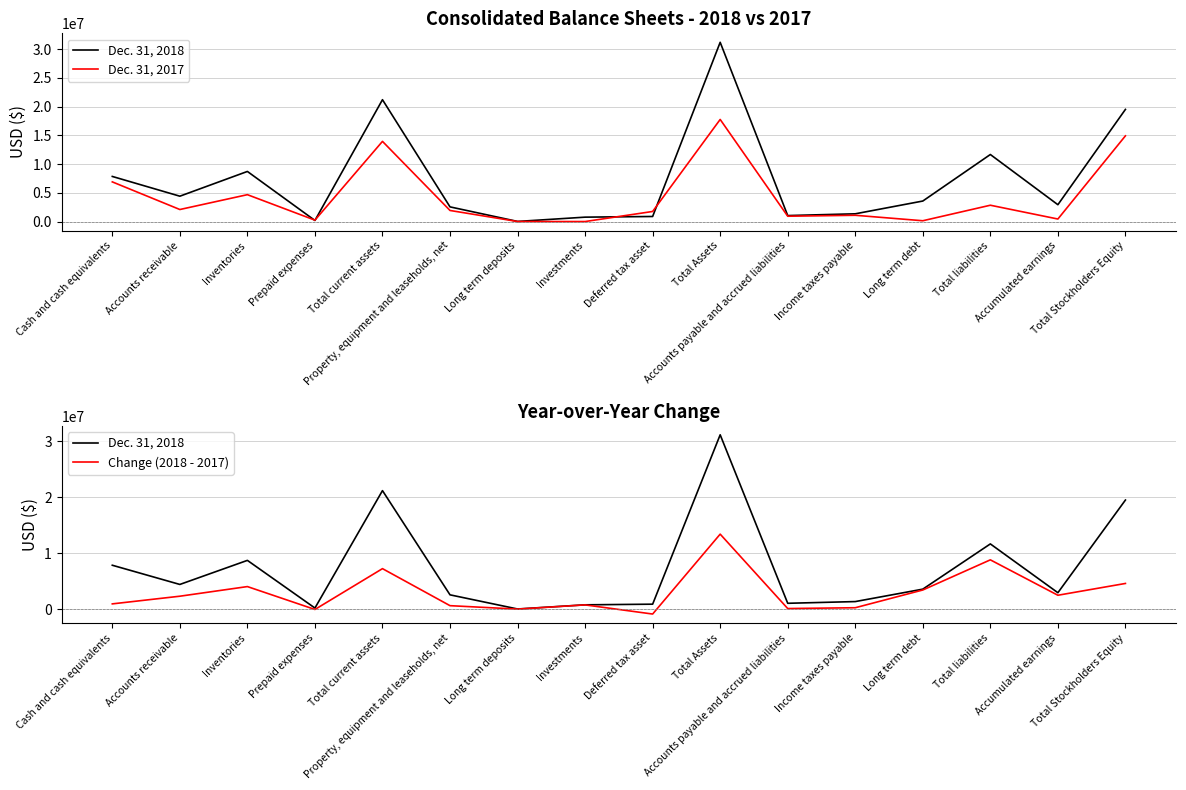

What is the spread (max minus min) of values at Inventories?

4686852